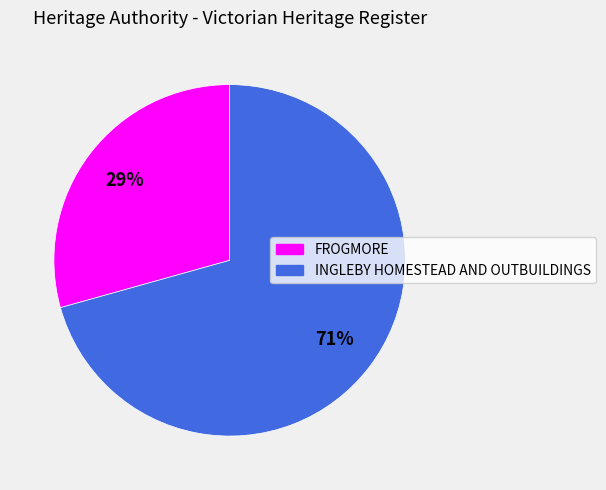

To the nearest percent, what portion does FROGMORE represent?

29%